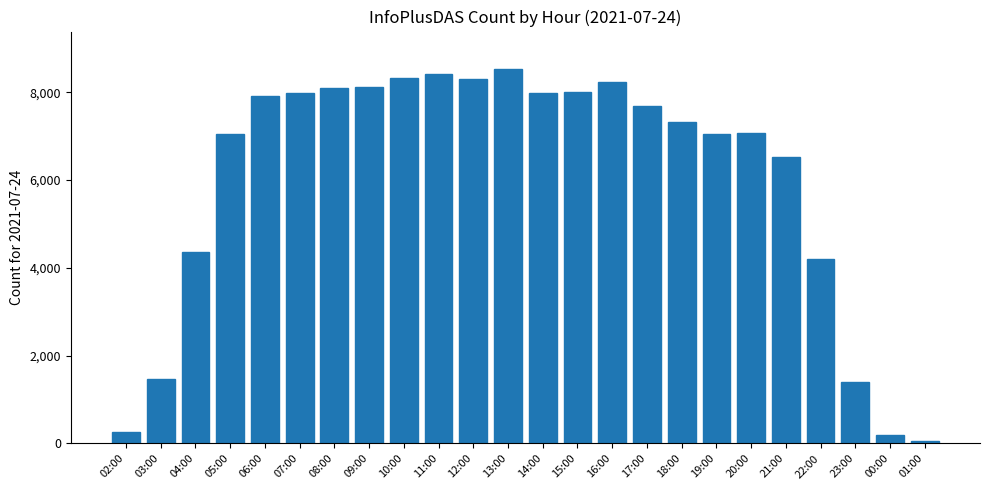

The value at 03:00 is 2279. True or false?

False